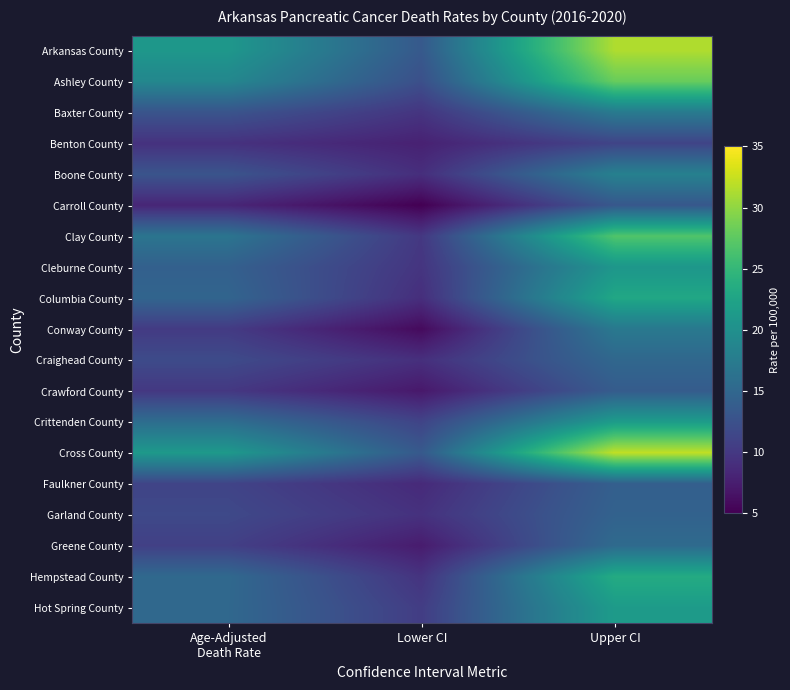

Which series has the largest total across all categories?

Cross County